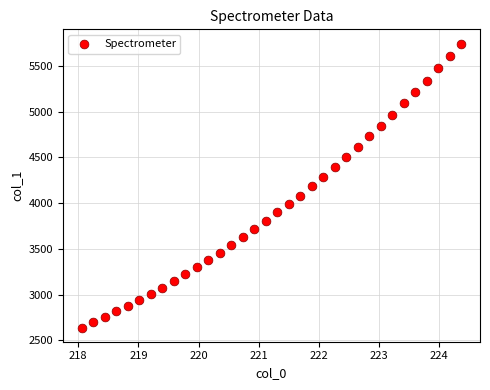

What is the range of Y values (max minus min)?

3101.2